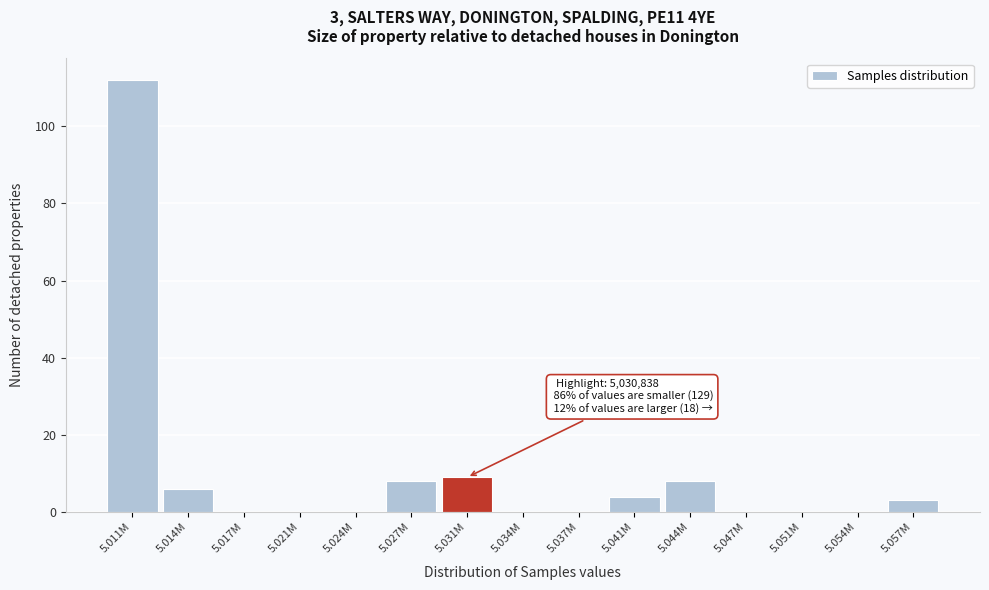

Reading right to left, transcribe all the data shown in this chart.

5.057M=3	5.054M=0	5.051M=0	5.047M=0	5.044M=8	5.041M=4	5.037M=0	5.034M=0	5.031M=9	5.027M=8	5.024M=0	5.021M=0	5.017M=0	5.014M=6	5.011M=112